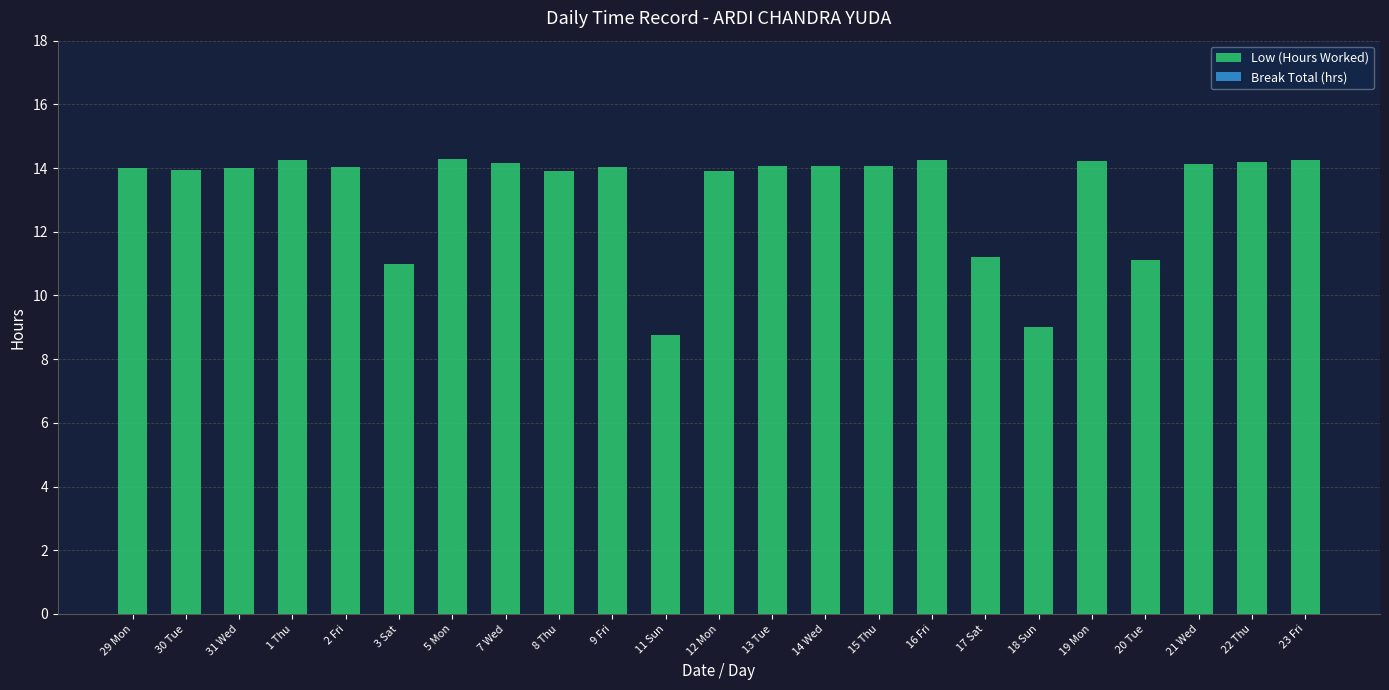

How many series are shown in this chart?

1